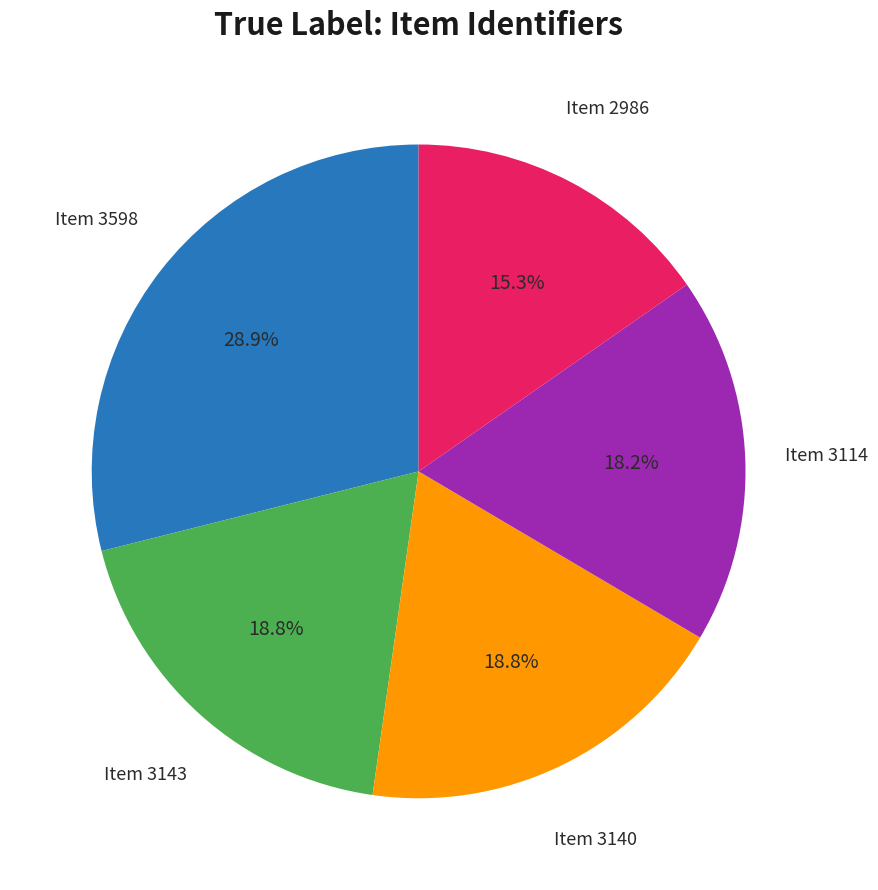

Does any single category account for the majority?

No